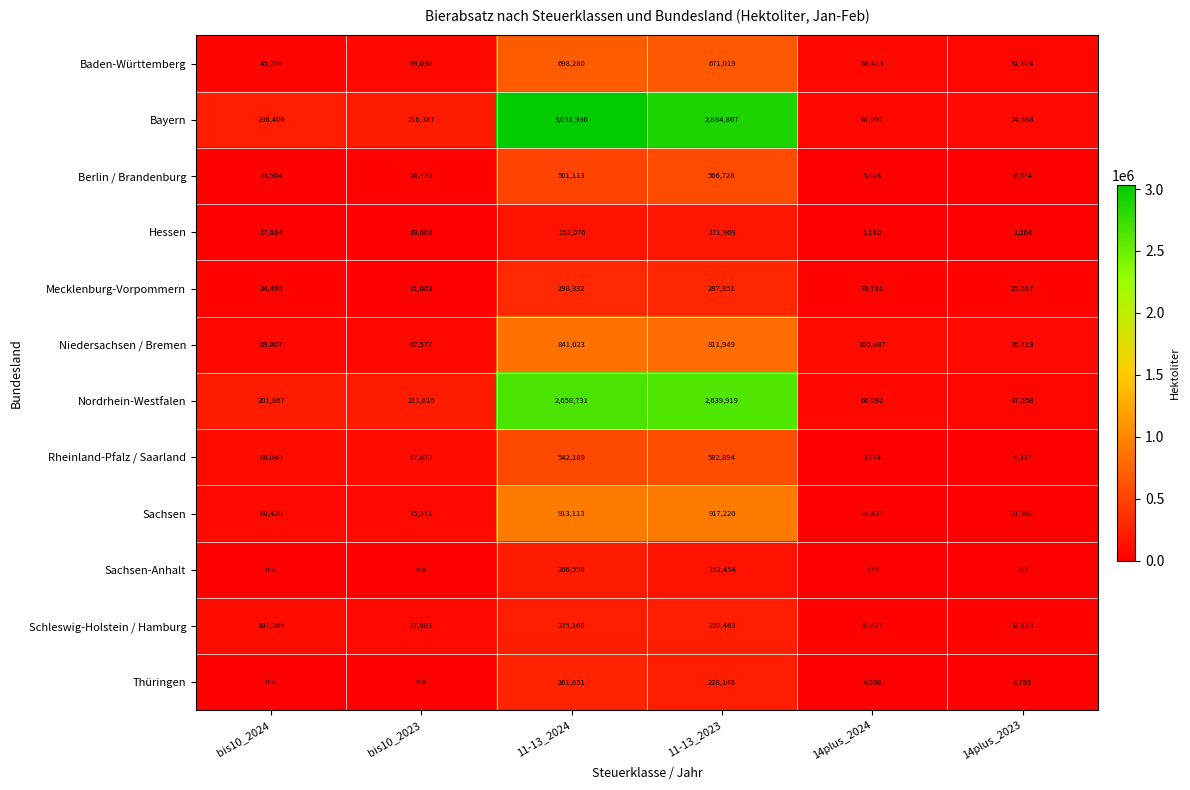

What is the approximate value of Schleswig-Holstein / Hamburg at 14plus_2023?

32113